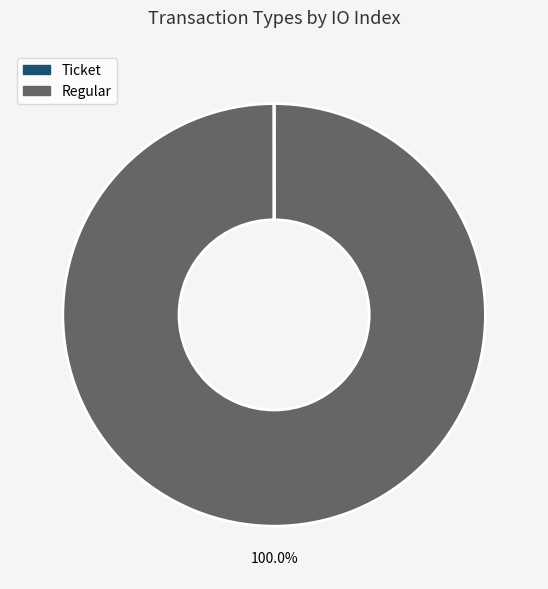

Which slice represents more than half of the pie?

Regular